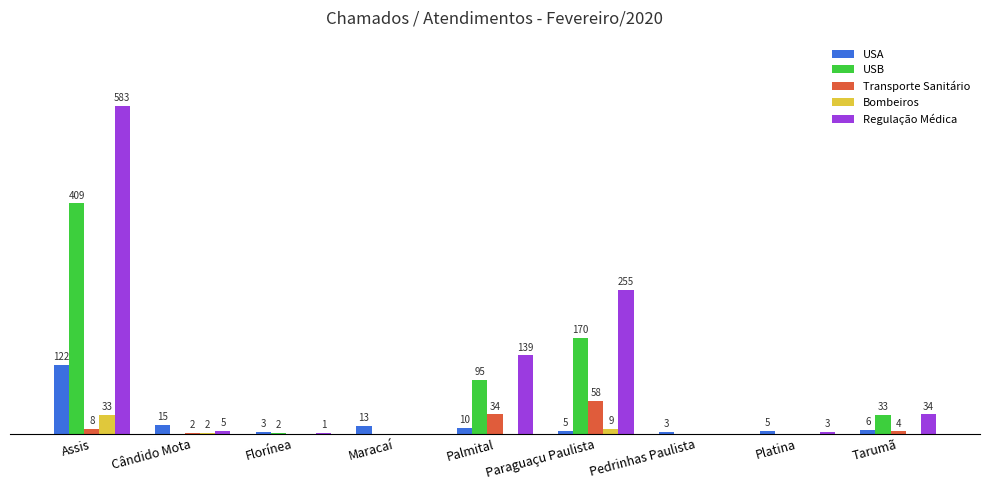

Between Cândido Mota and Palmital, which series saw the biggest shift?

Regulação Médica